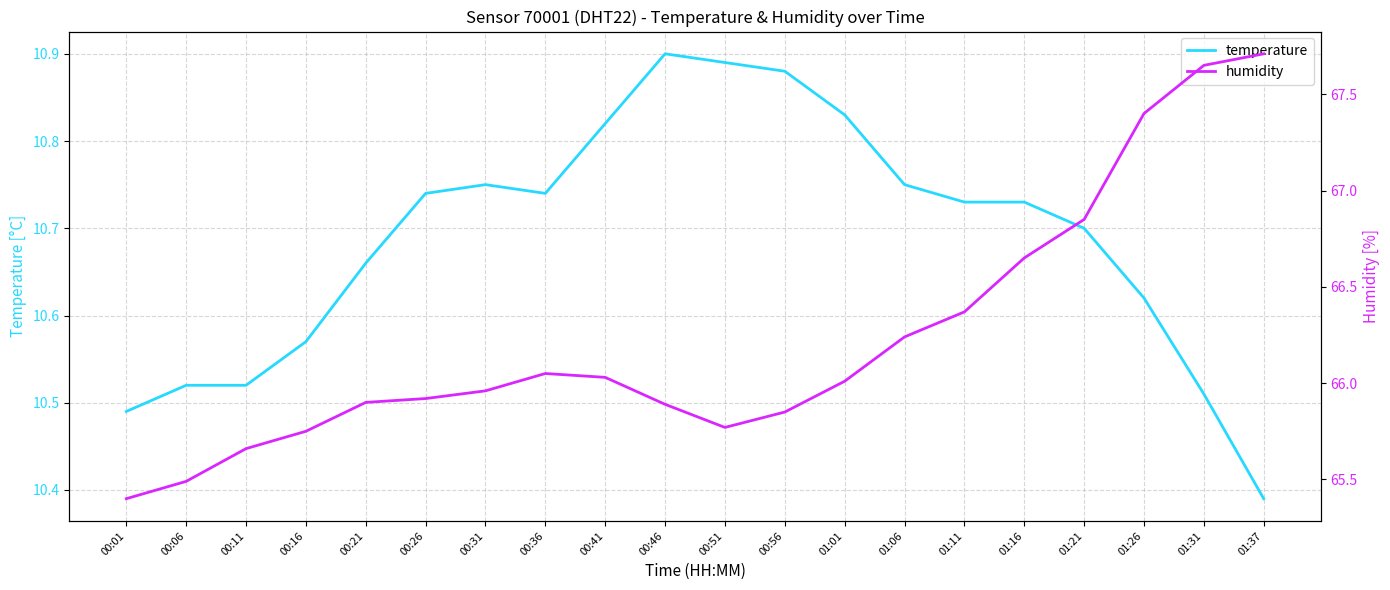

True or false: temperature has a value of 10.5 at 00:11.

True